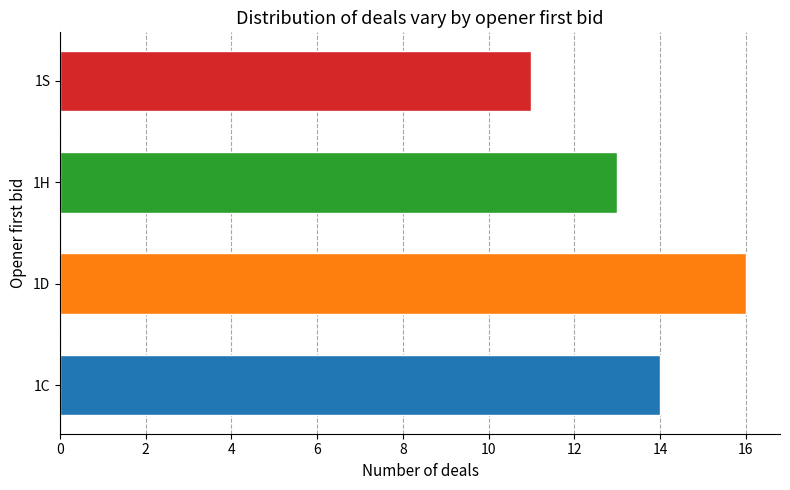

Reading right to left, extract all data points from this chart.

11	13	16	14